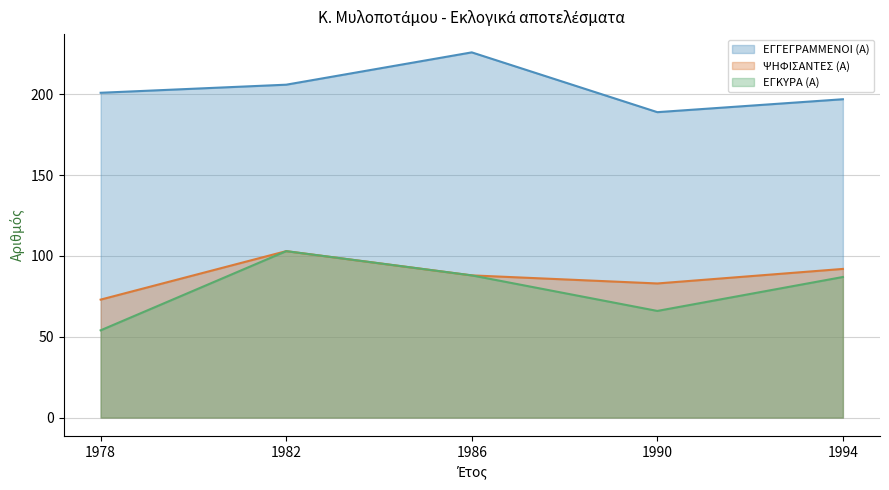

Reading left to right, transcribe all the data shown in this chart.

ΕΓΓΕΓΡΑΜΜΕΝΟΙ (Α): 201	206	226	189	197
ΨΗΦΙΣΑΝΤΕΣ (Α): 73	103	88	83	92
ΕΓΚΥΡΑ (Α): 54	103	88	66	87